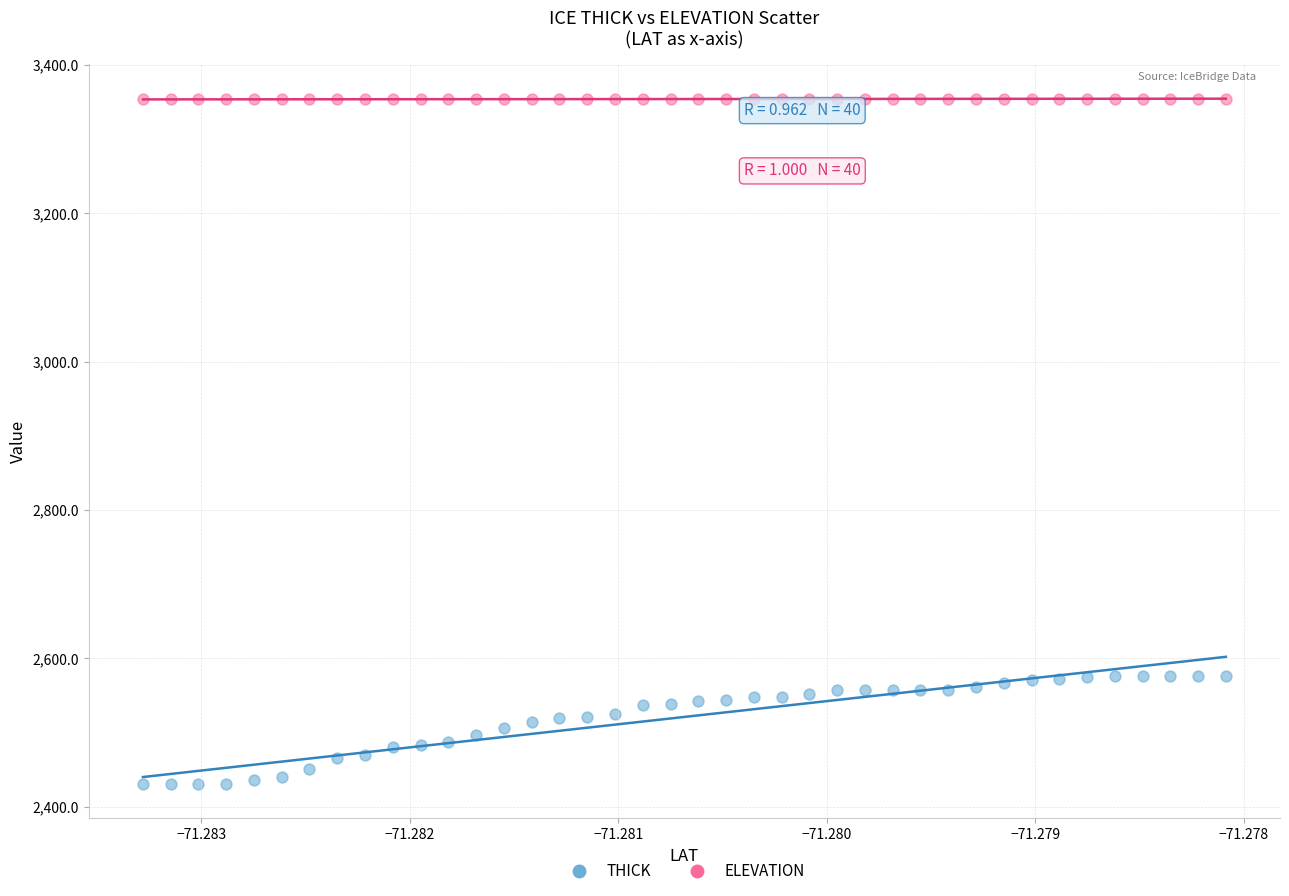

Across all data points, what is the range of Y values (max minus min)?

924.0